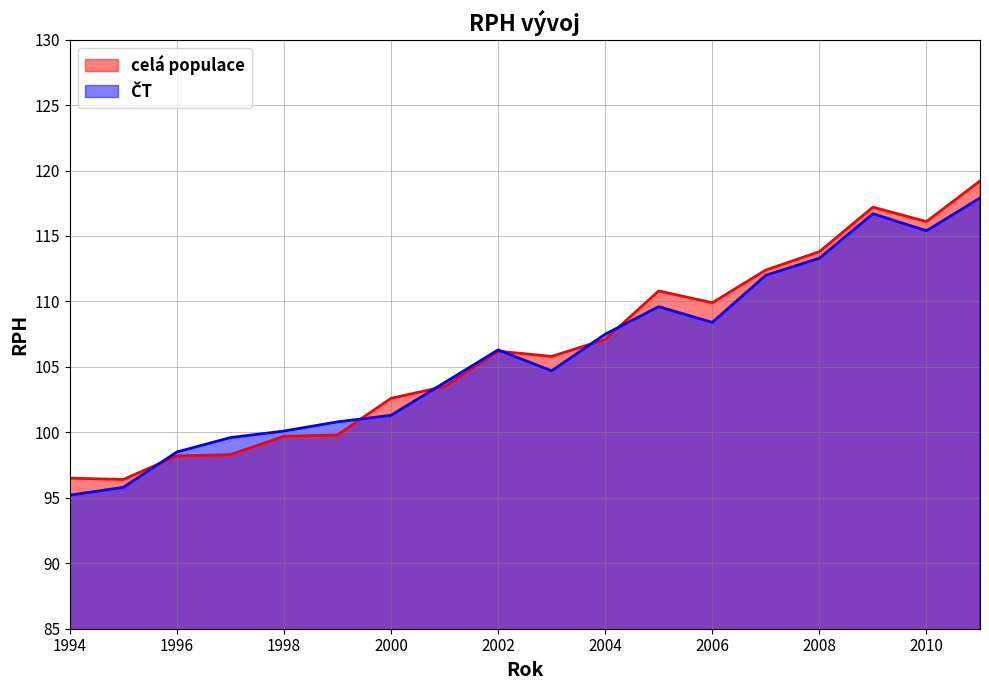

How many data points in ČT are above 106?

9